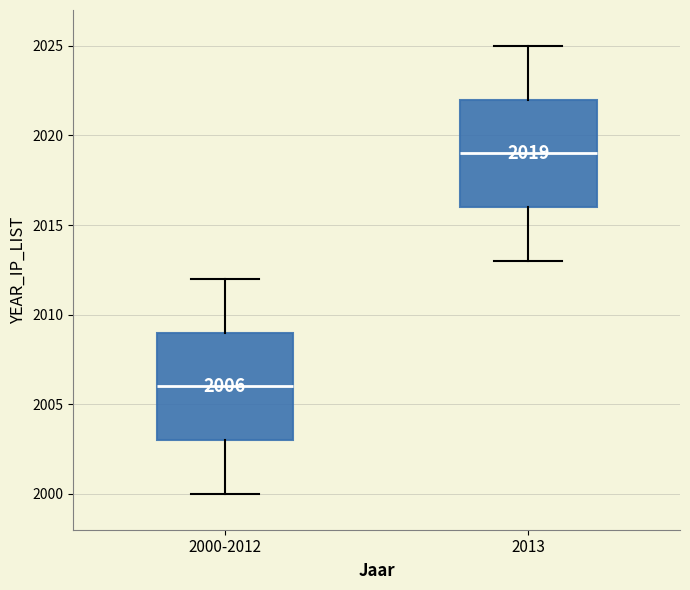

Which box's median line is the lowest?

2000-2012